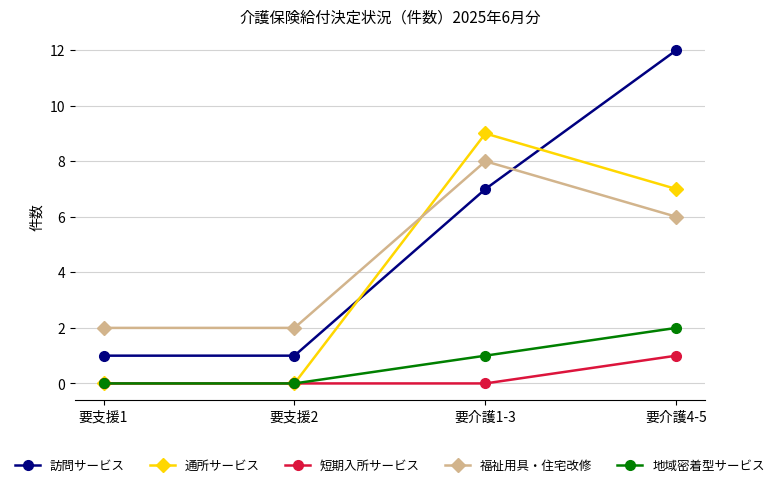

Where is 通所サービス nearest to the value 4?

要介護4-5